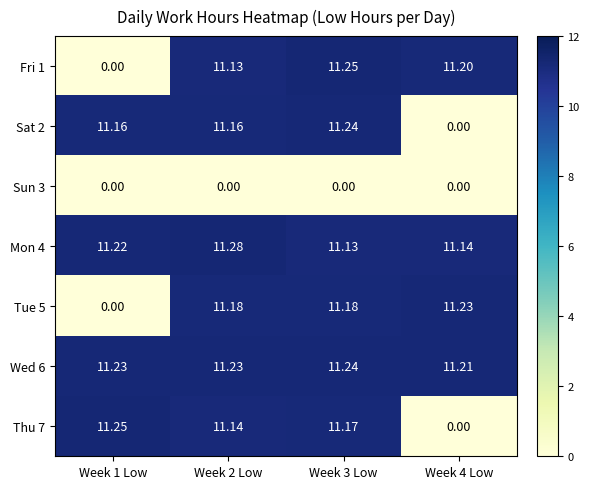

Count the number of data series in this chart.

7